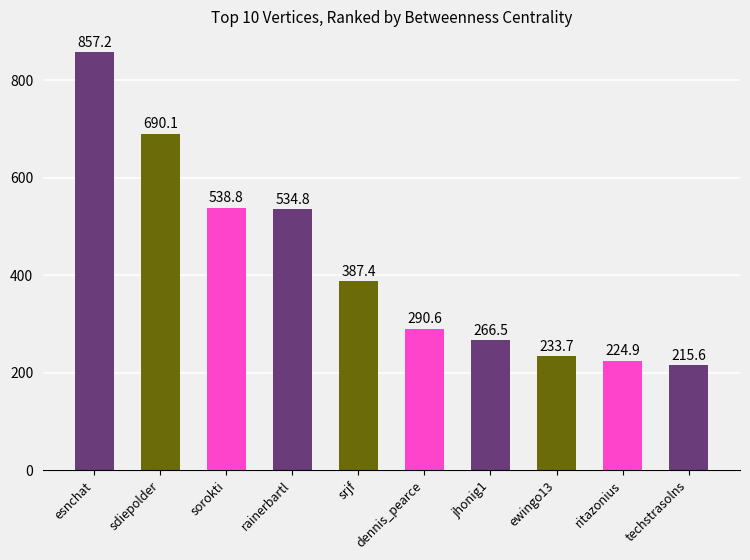

Where is the data nearest to the value 536?

rainerbartl